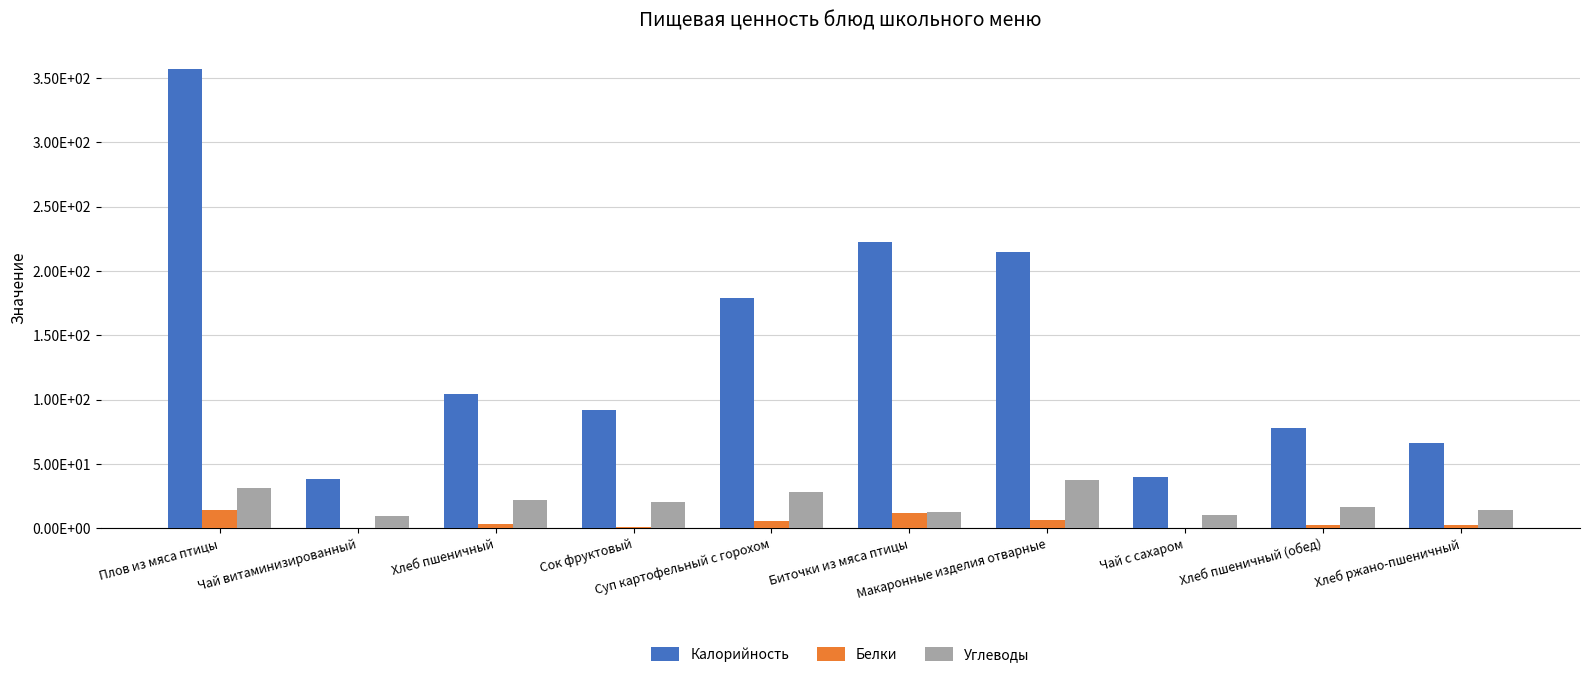

At which label does Белки first exceed 3?

Плов из мяса птицы